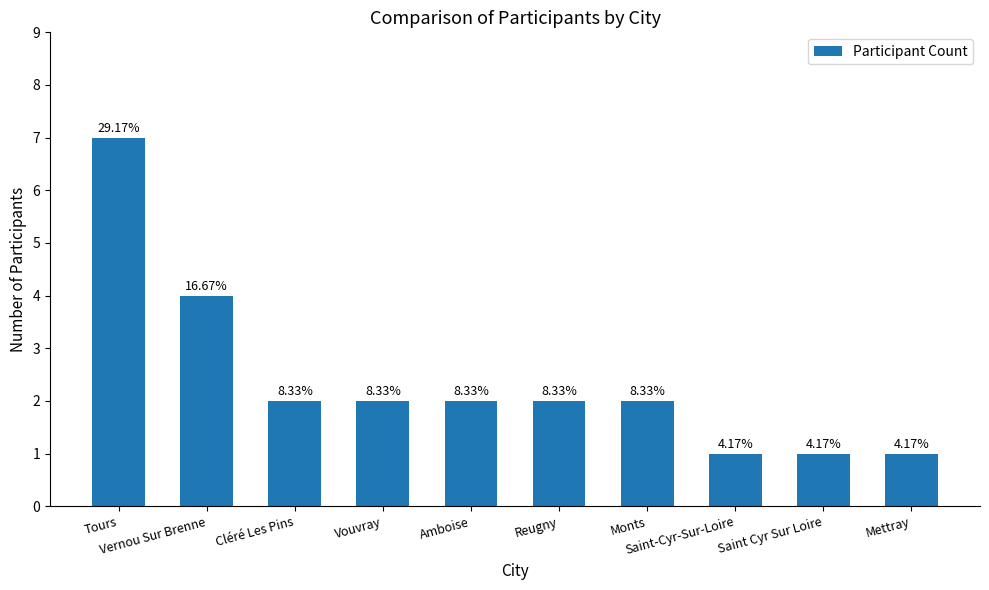

What is the maximum value shown in the chart?

7